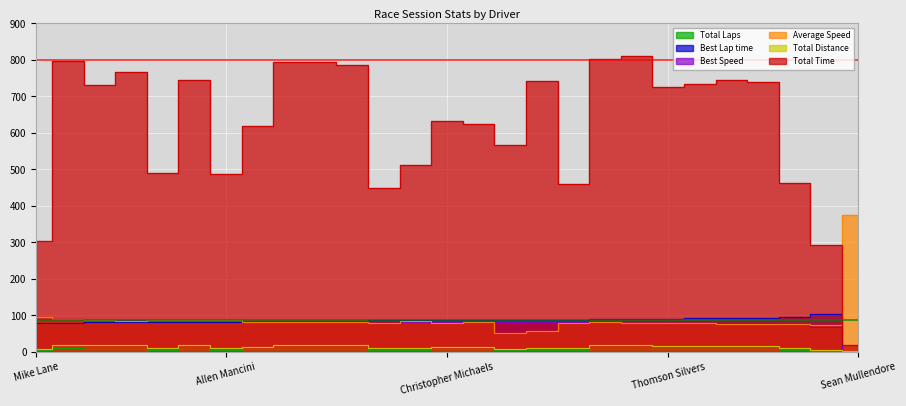

Where is Total Laps nearest to the value 5?

Chris Davis